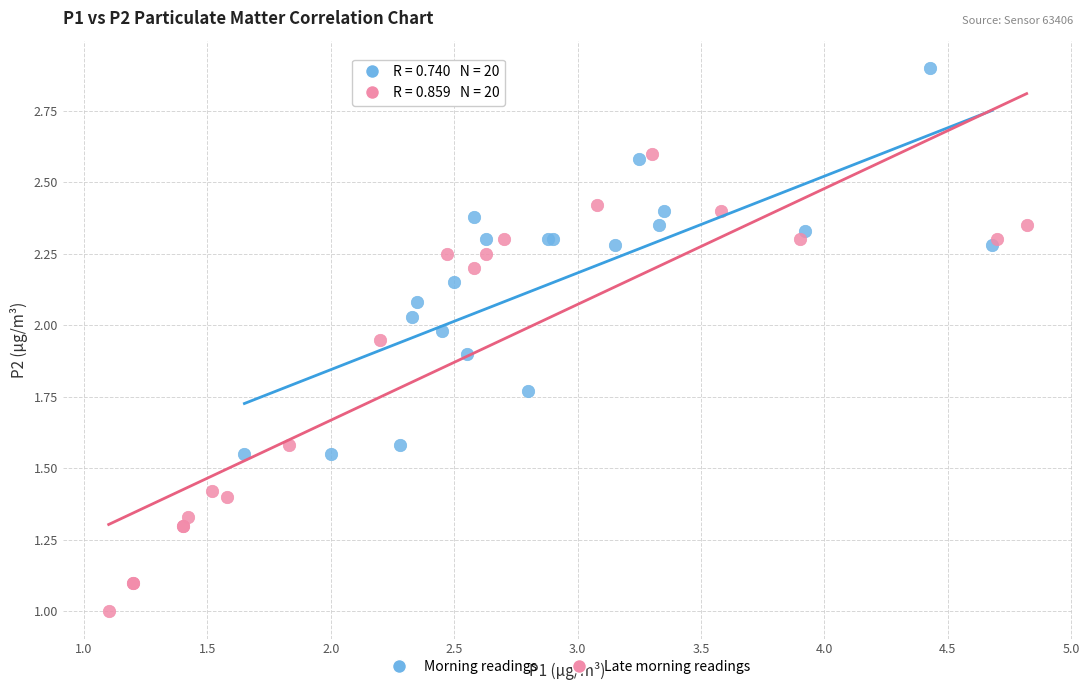

Which series contains the highest Y value?

Morning readings